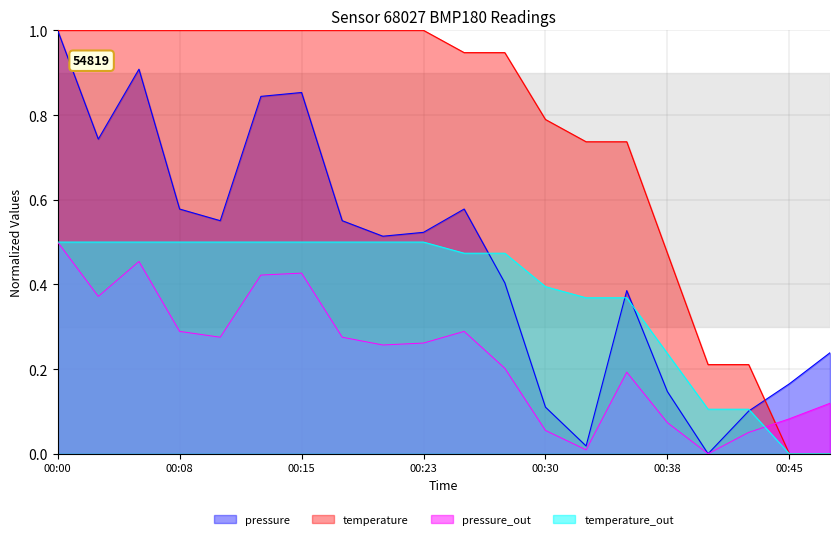

How many positive values does the temperature series have?

18